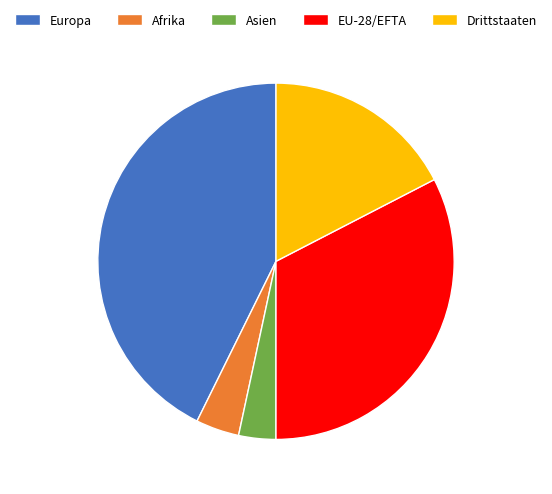

Do Drittstaaten and Afrika together represent more than half of the pie?

No